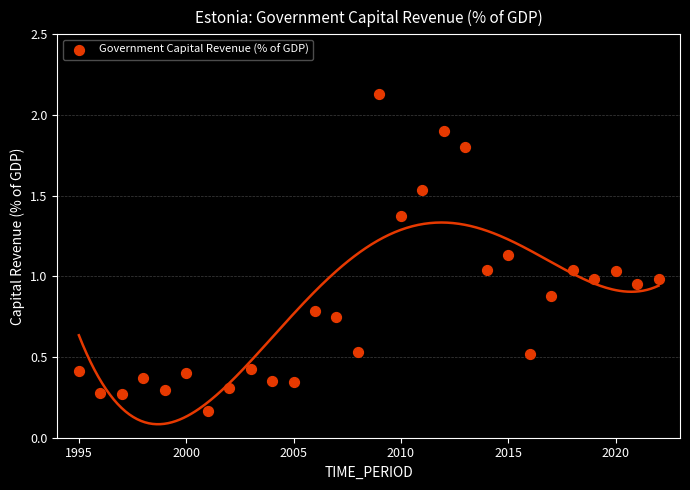

What is the range of X values (max minus min)?

27.0